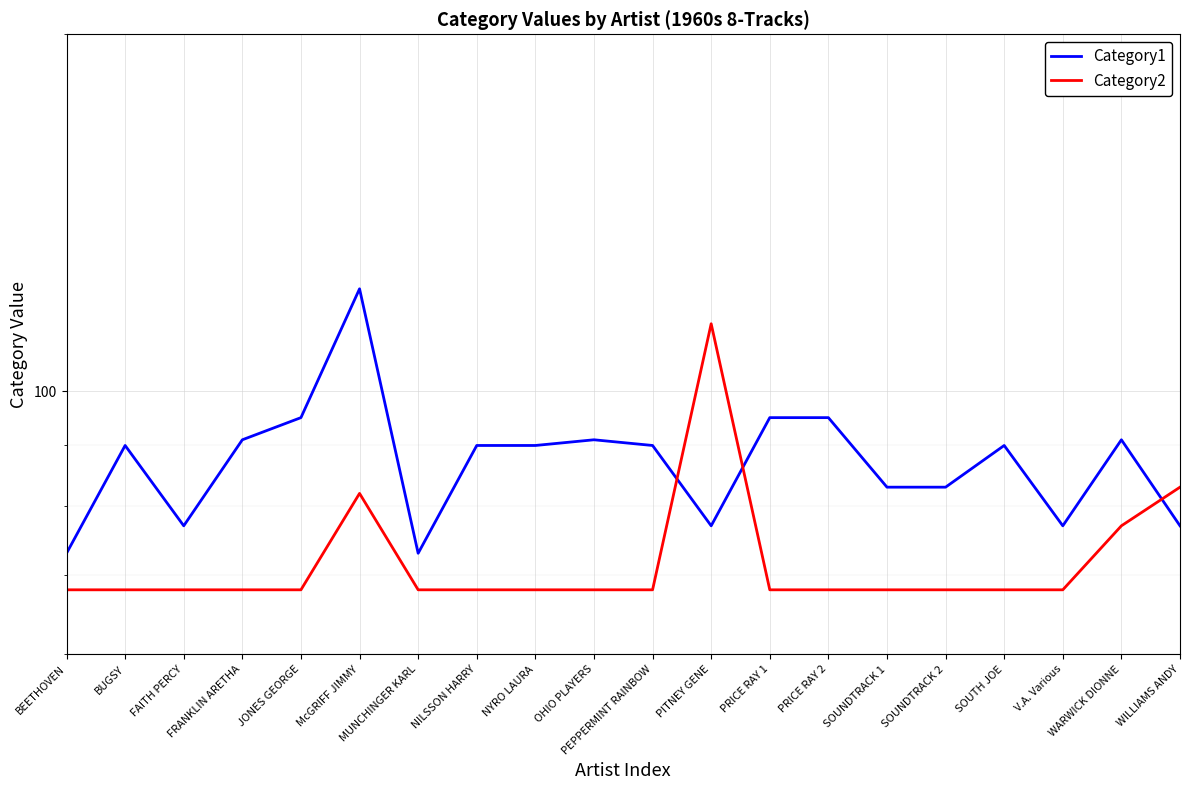

How many lines are shown in the chart?

2